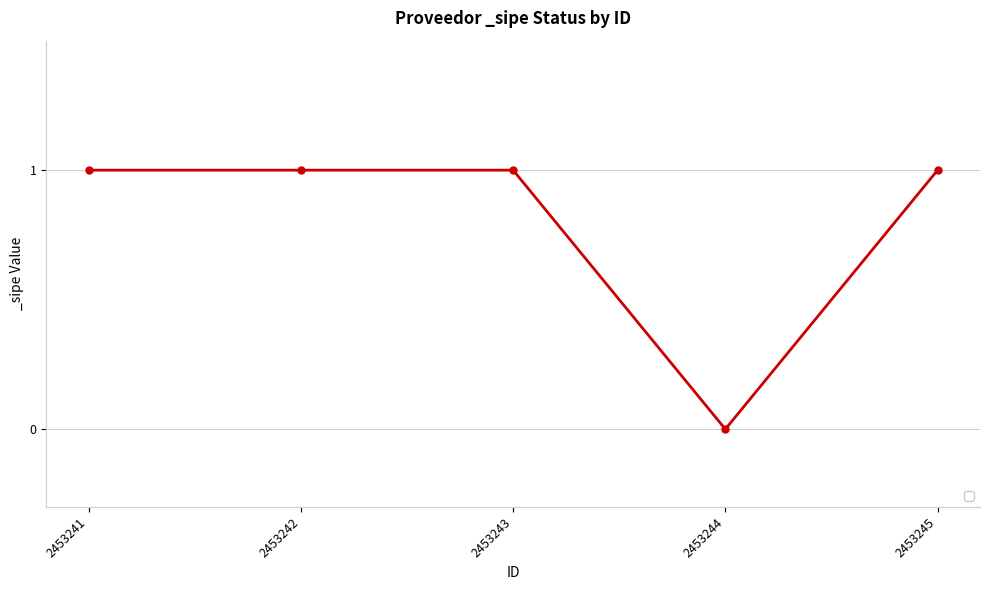

What is the change in value from 2453244 to 2453245?

+1